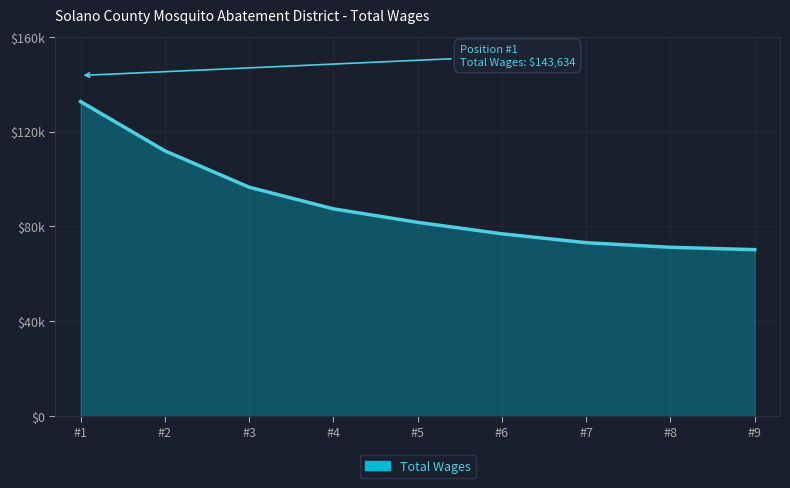

What is the value of the 1st point from the left?

132642.0